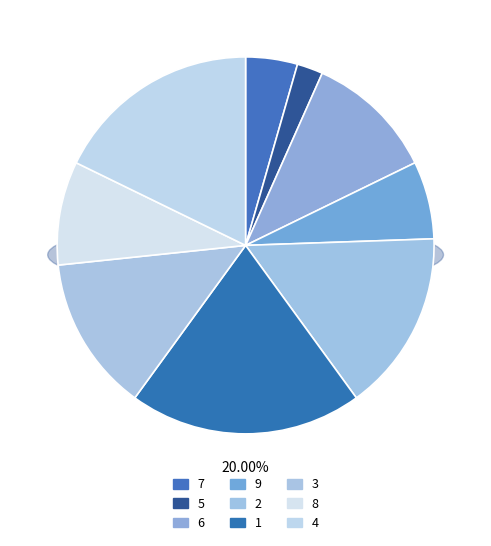

Does any single category account for the majority?

No